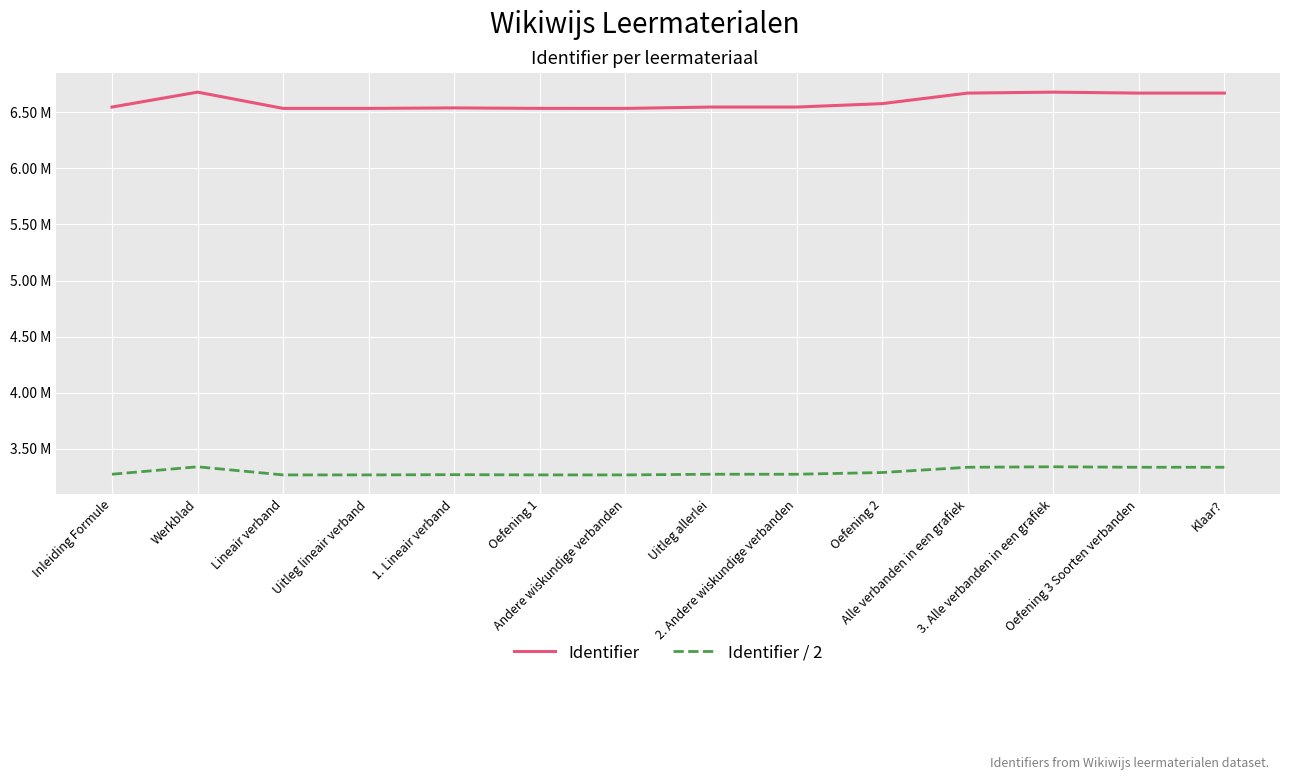

Rank the series at Inleiding Formule from lowest to highest value.

Identifier / 2, Identifier